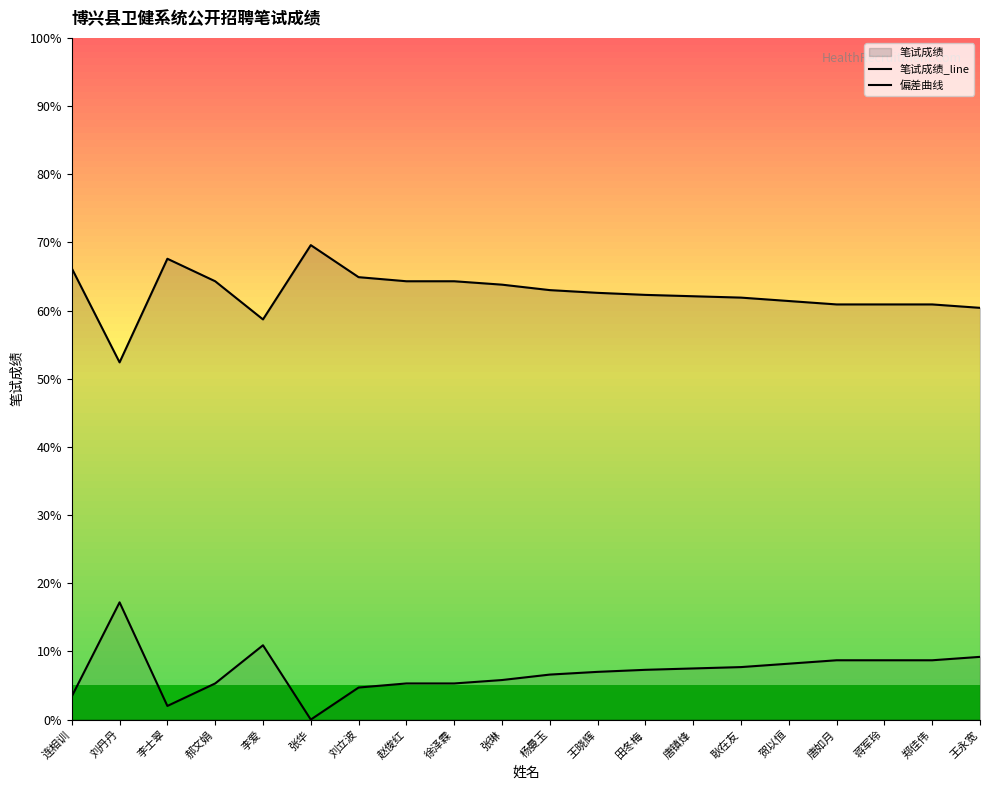

Is it true that 偏差曲线 equals 17.2 at 刘丹丹?

True